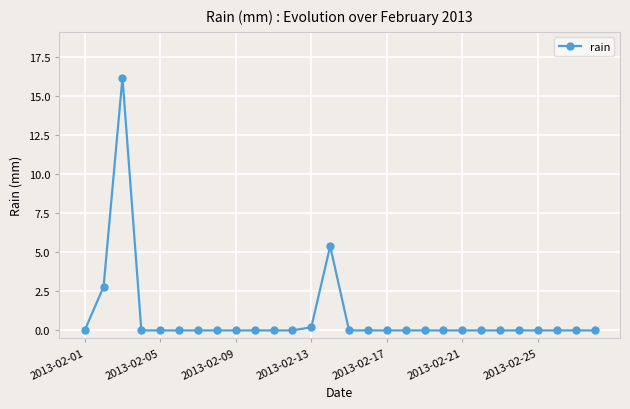

What is the greatest value displayed?

16.2